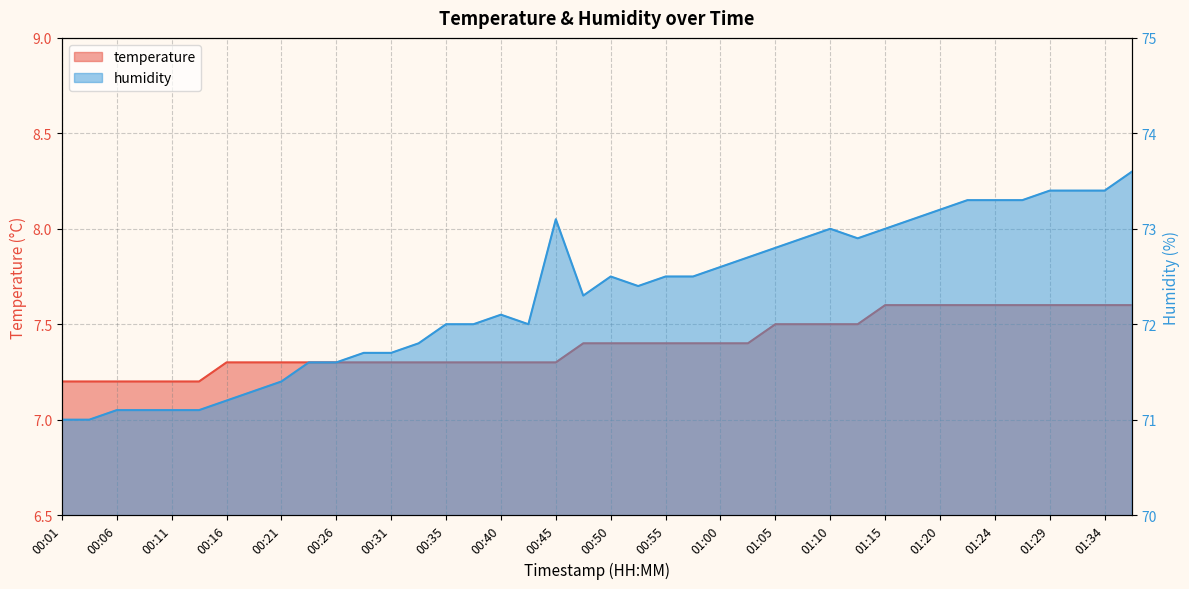

Which category has the highest value in the humidity series?

01:37